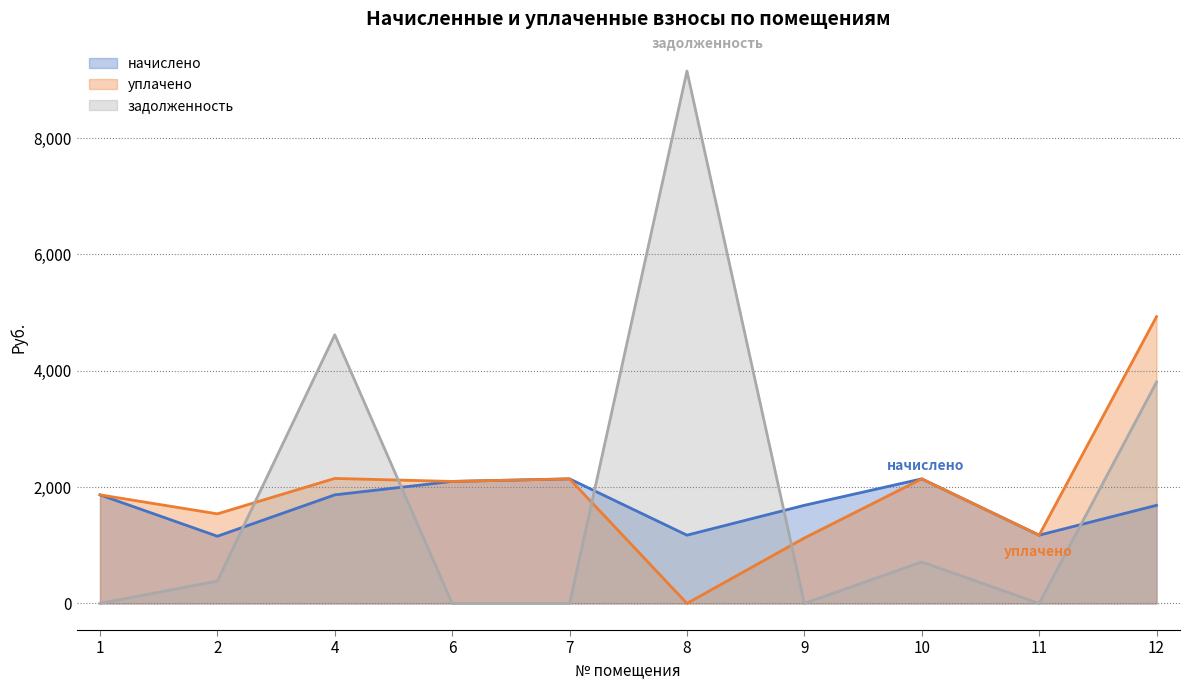

Count the number of data series in this chart.

3